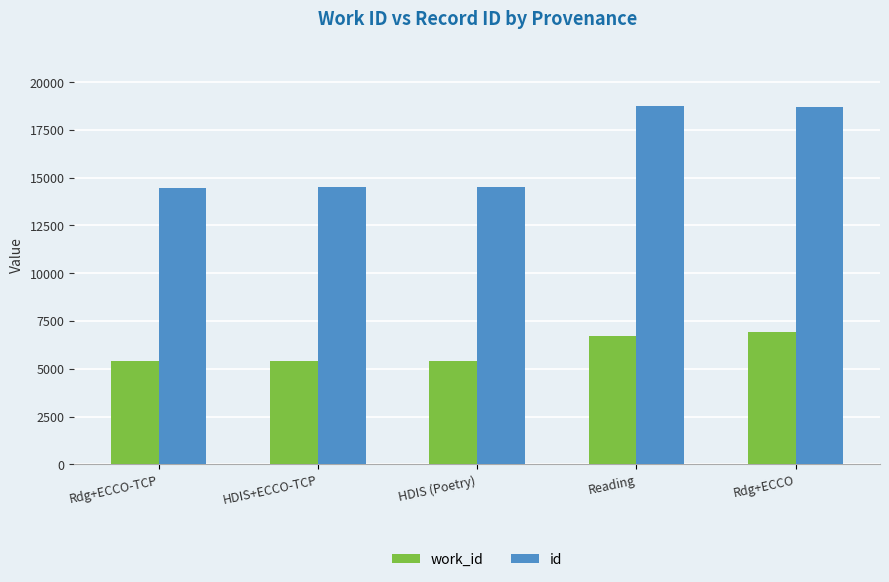

The value of work_id at HDIS (Poetry) is 5397.0. True or false?

True